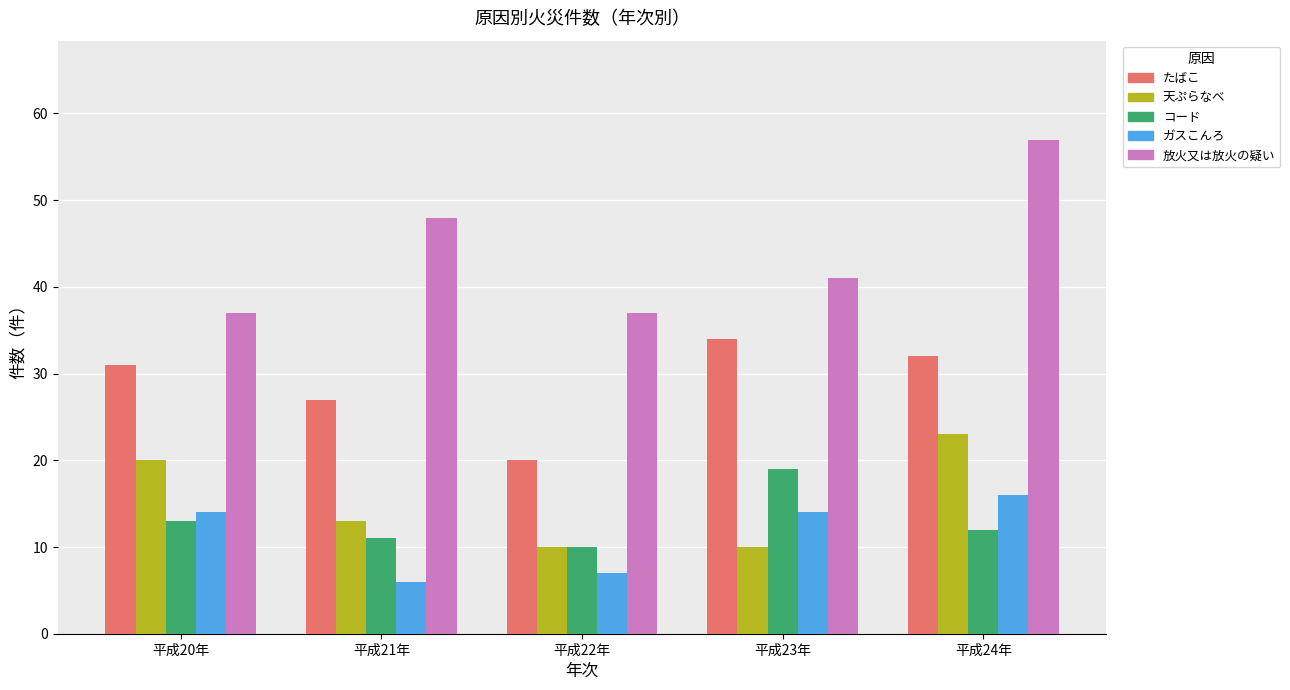

The value of たばこ at 平成24年 is 57. True or false?

False